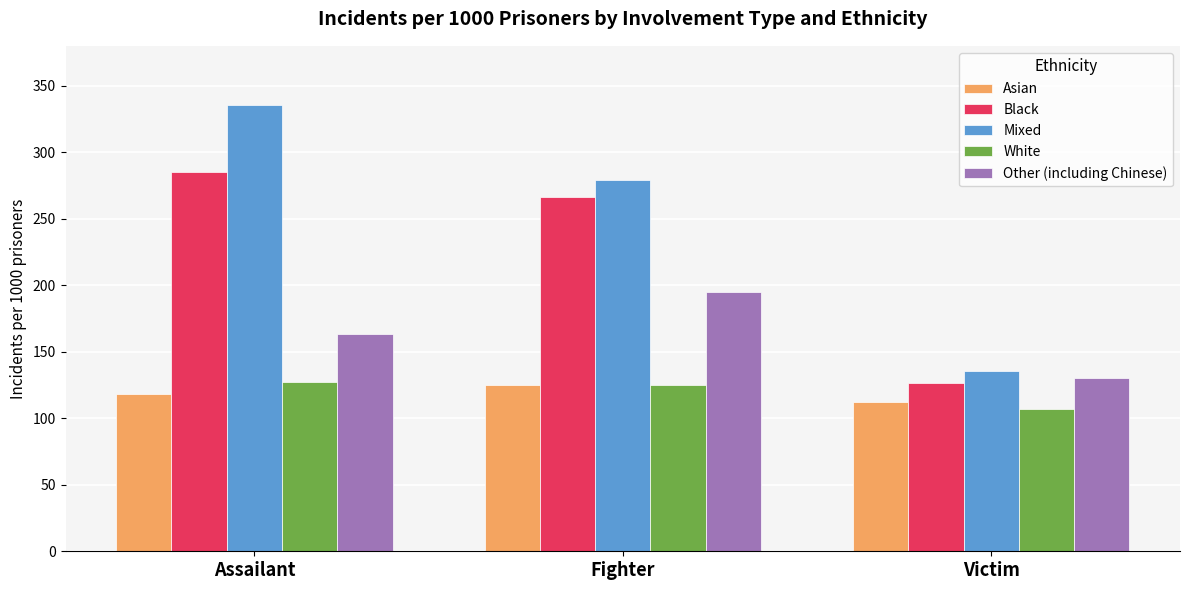

What is the difference between the maximum and minimum values in the Asian series?

13.0